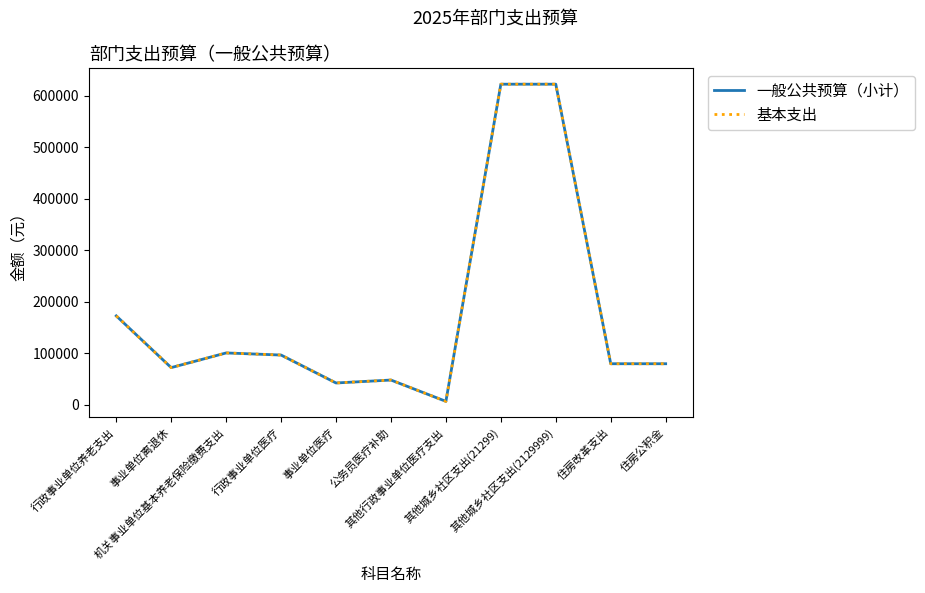

Is it true that 一般公共预算（小计） equals 1494 at 其他行政事业单位医疗支出?

False